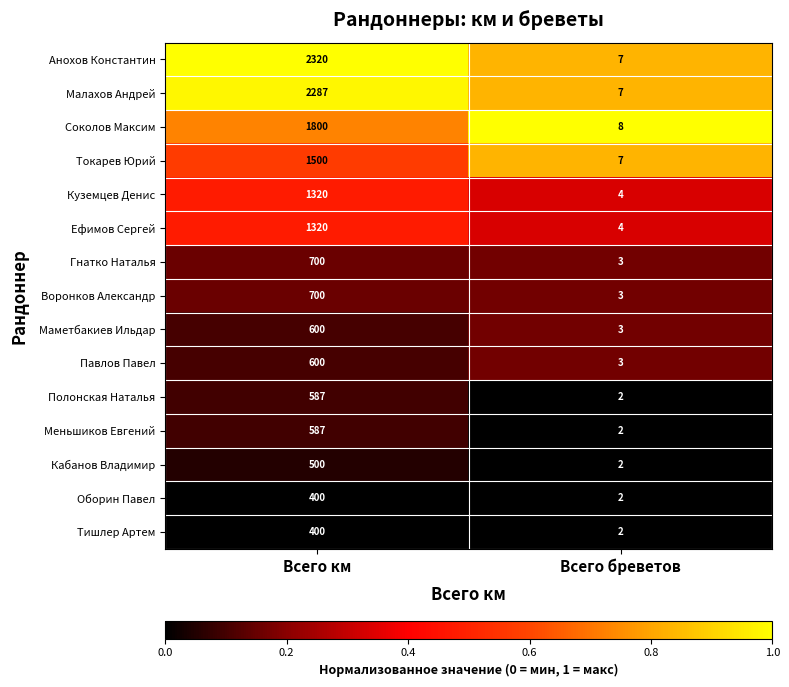

The Воронков Александр series shows 2 at Всего бреветов. True or false?

False